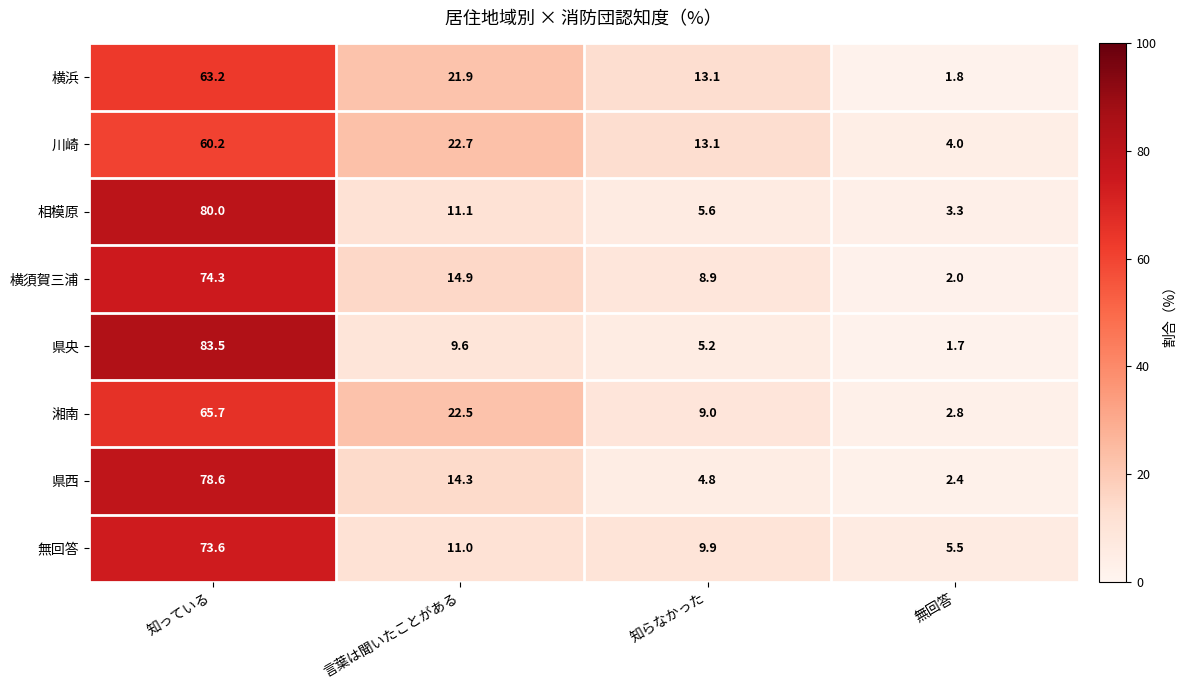

At which category is the sum across all series the highest?

知っている